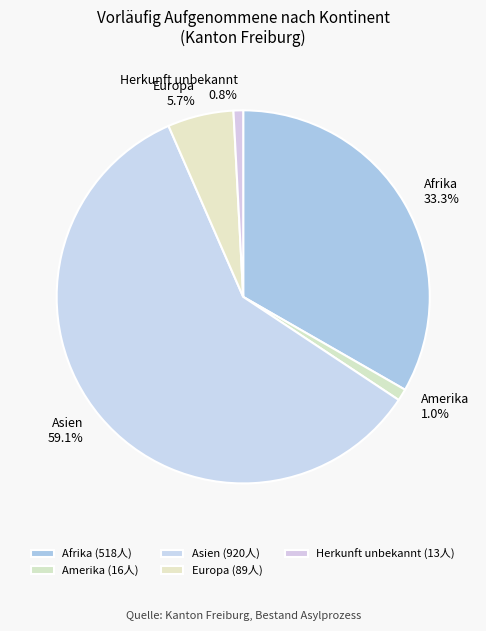

Approximately how many times larger is the value at Europa compared to Asien?

0.1